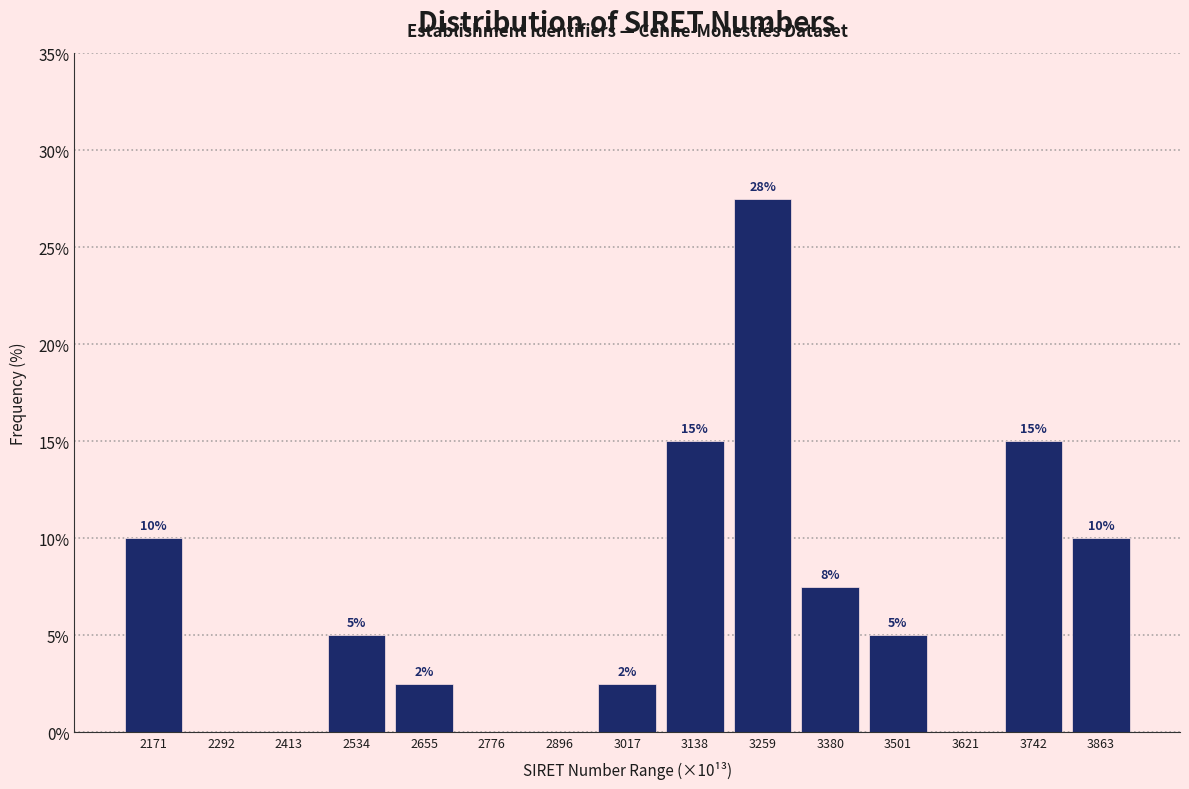

Where does the data first go above 5?

2171